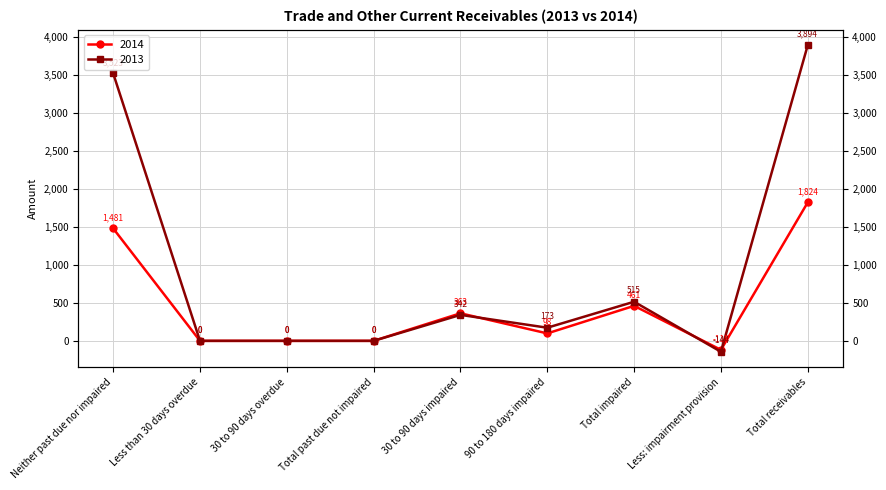

At which category is the sum across all series the highest?

Total receivables